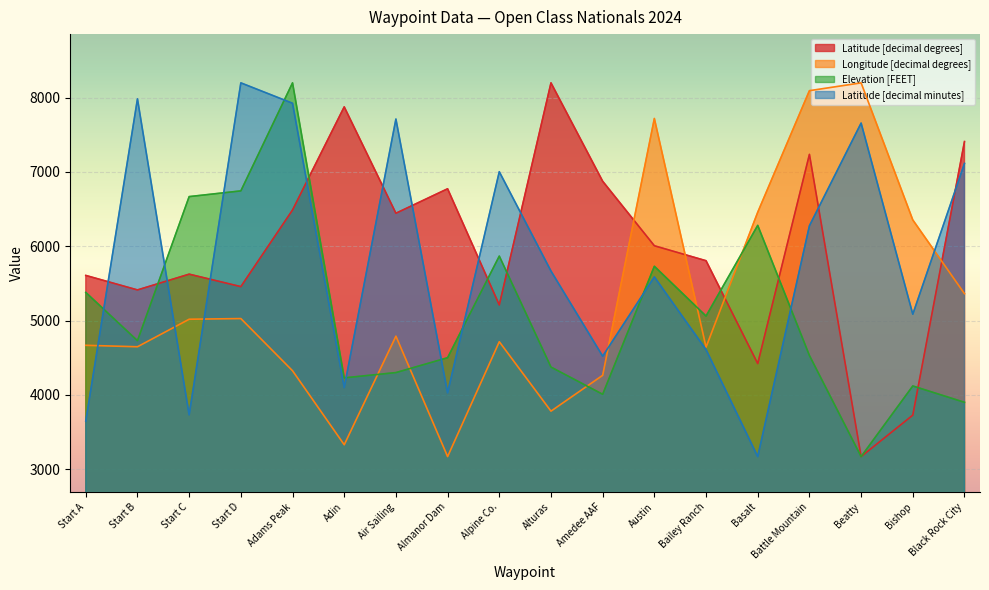

Is the value of Latitude [decimal minutes] at Black Rock City greater than the value of Elevation [FEET] at Air Sailing?

Yes